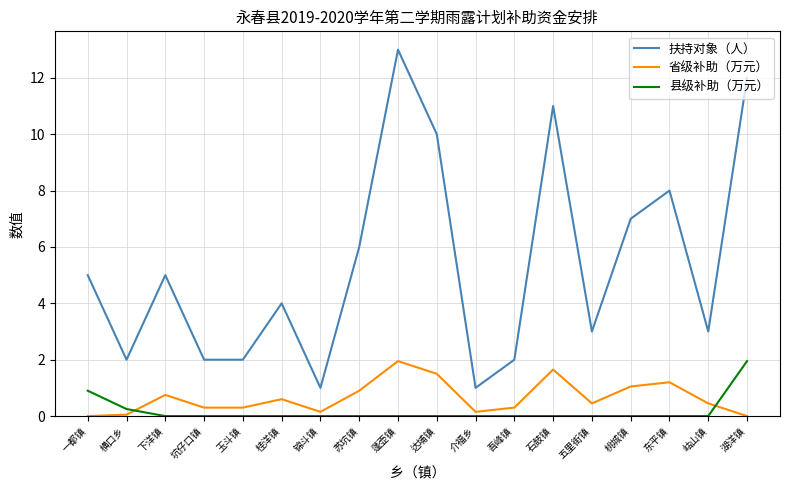

The 省级补助（万元） series shows 1.2 at 东平镇. True or false?

True